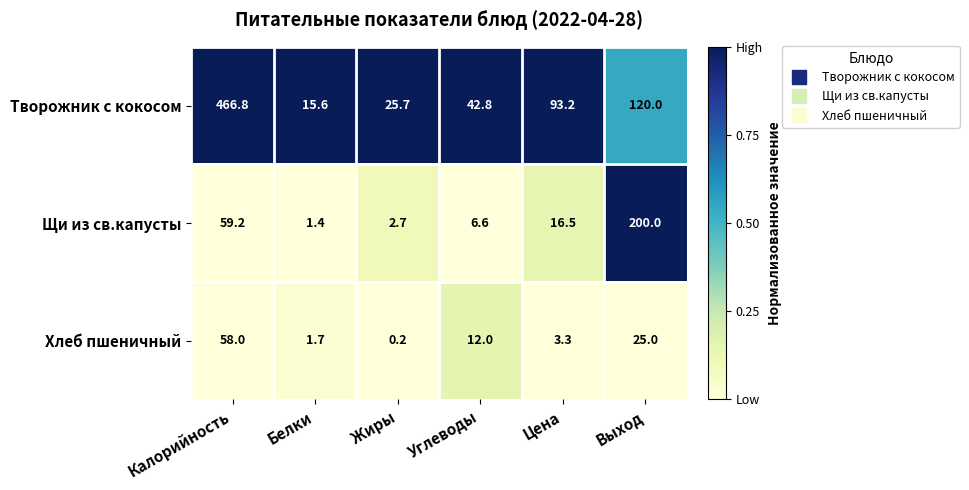

Rank the series by their average value, from highest to lowest.

Творожник с кокосом, Щи из св.капусты, Хлеб пшеничный